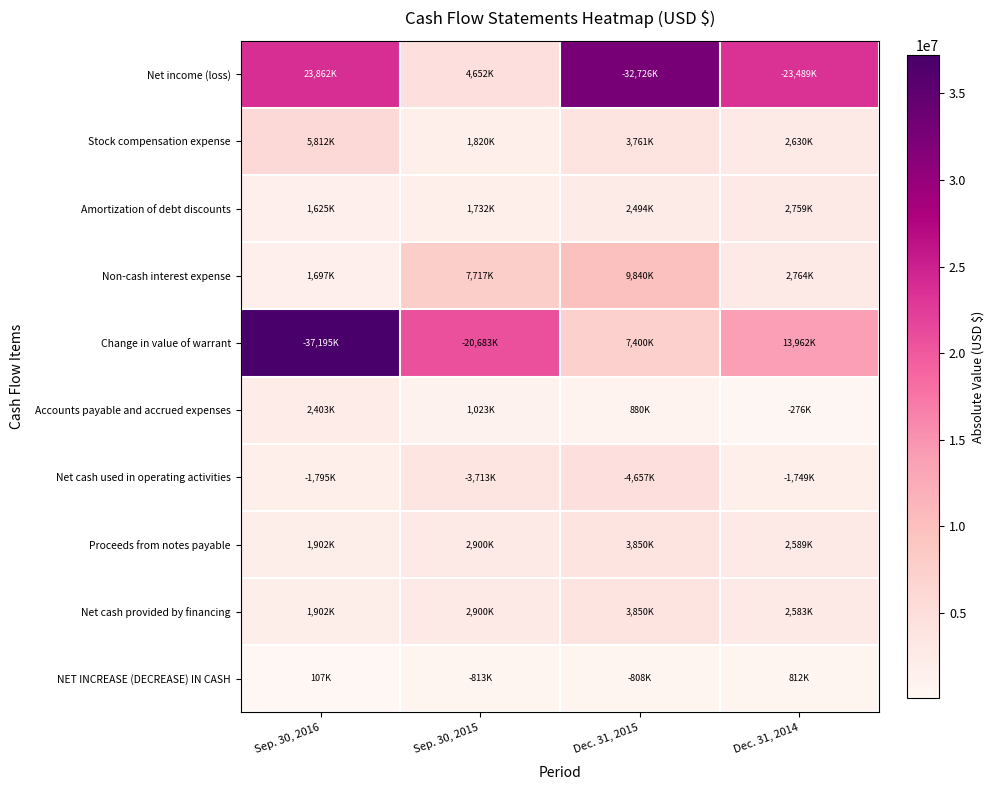

What is the difference between the highest and lowest values at Sep. 30, 2016?

37088000